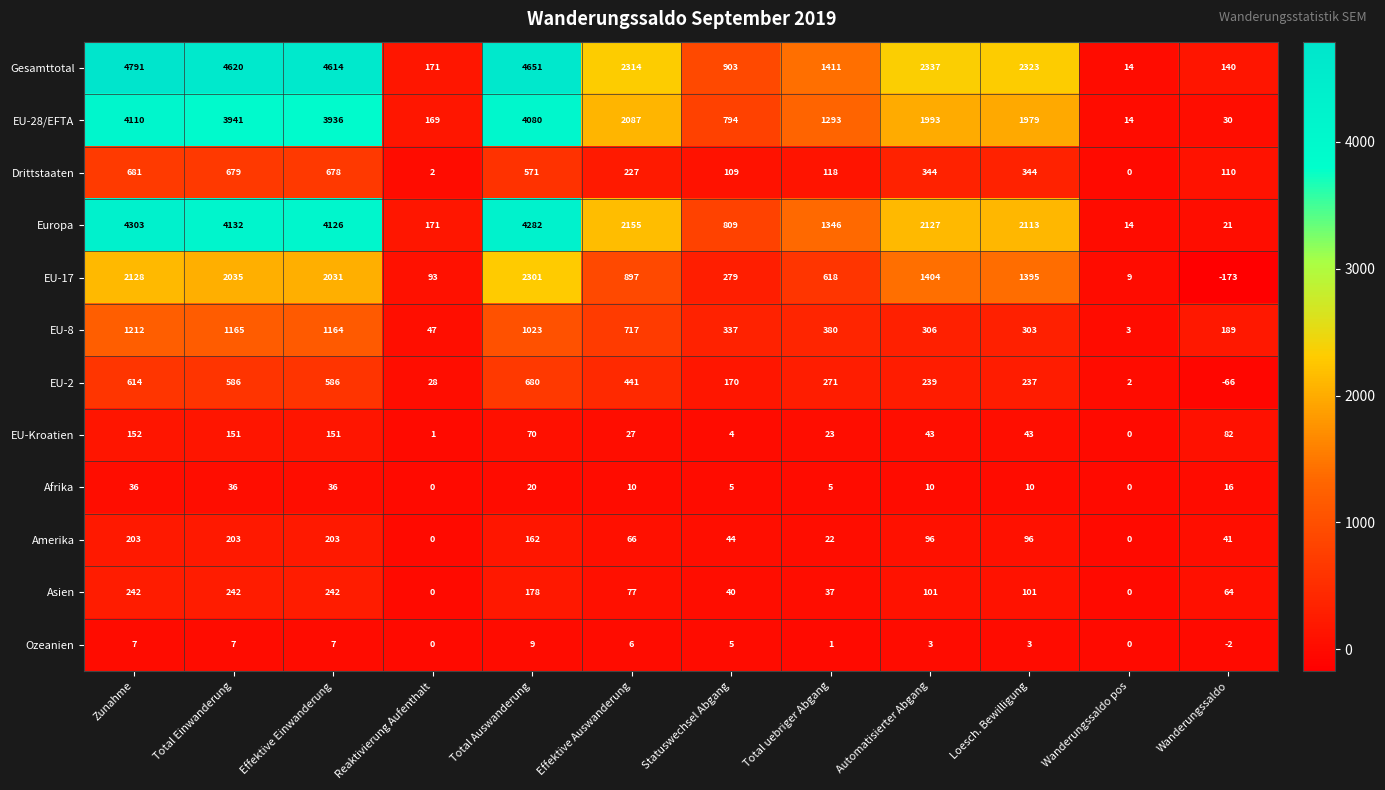

What is the difference between the Gesamttotal values at Total Auswanderung and Wanderungssaldo?

4511